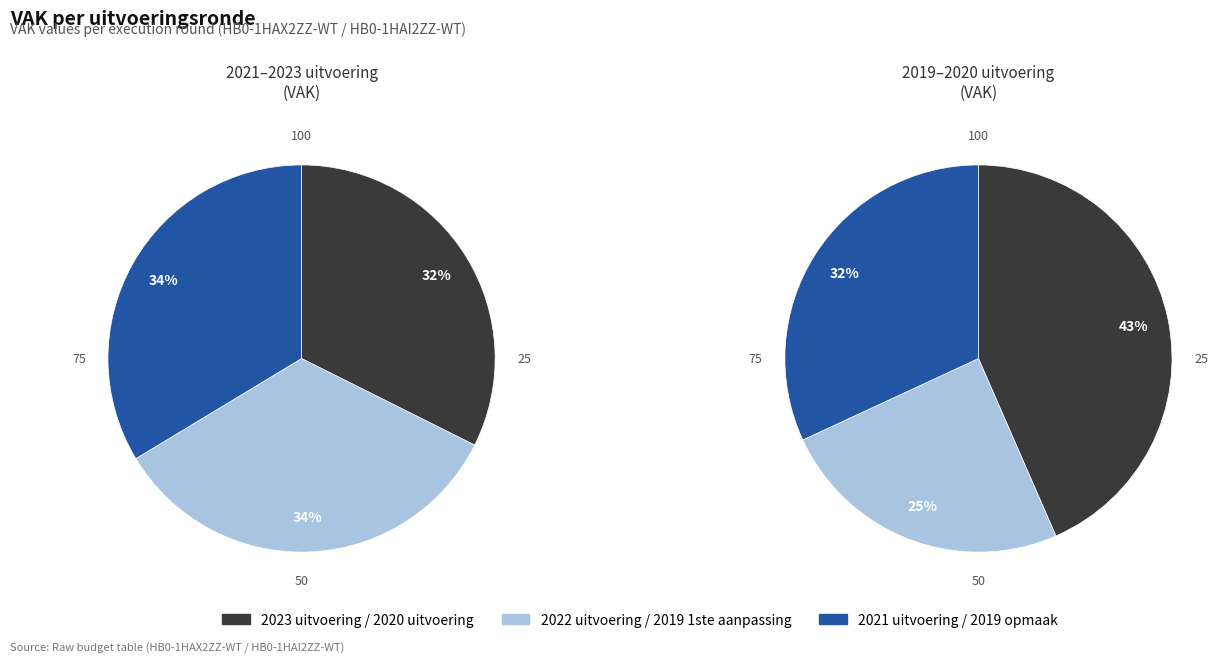

Does 2019 opmaak account for over 50% of the chart?

No